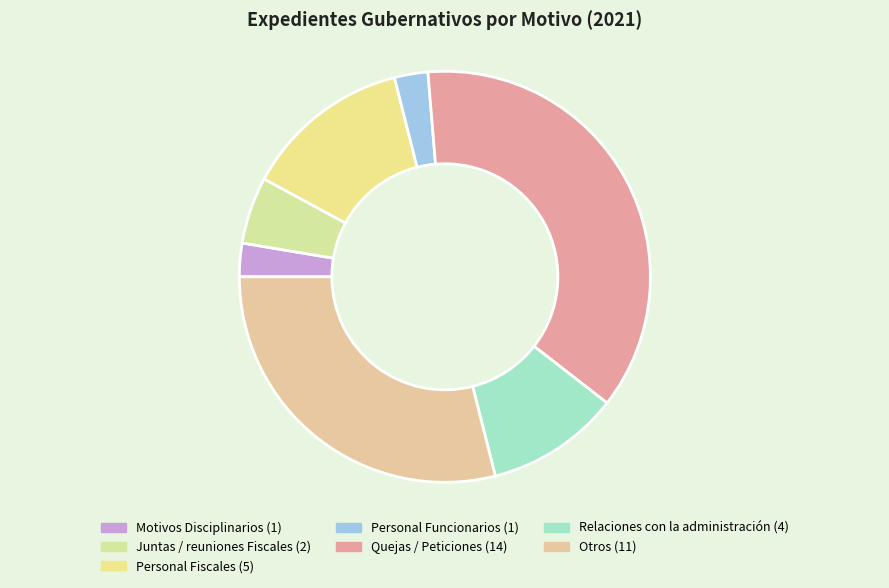

Which category has the smallest portion of the pie?

Motivos Disciplinarios